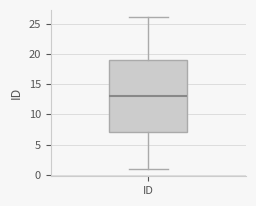

Where is the upper edge of the box for ID on the y-axis? The values are not printed on the chart, so give them approximately, as read against the axis.

19